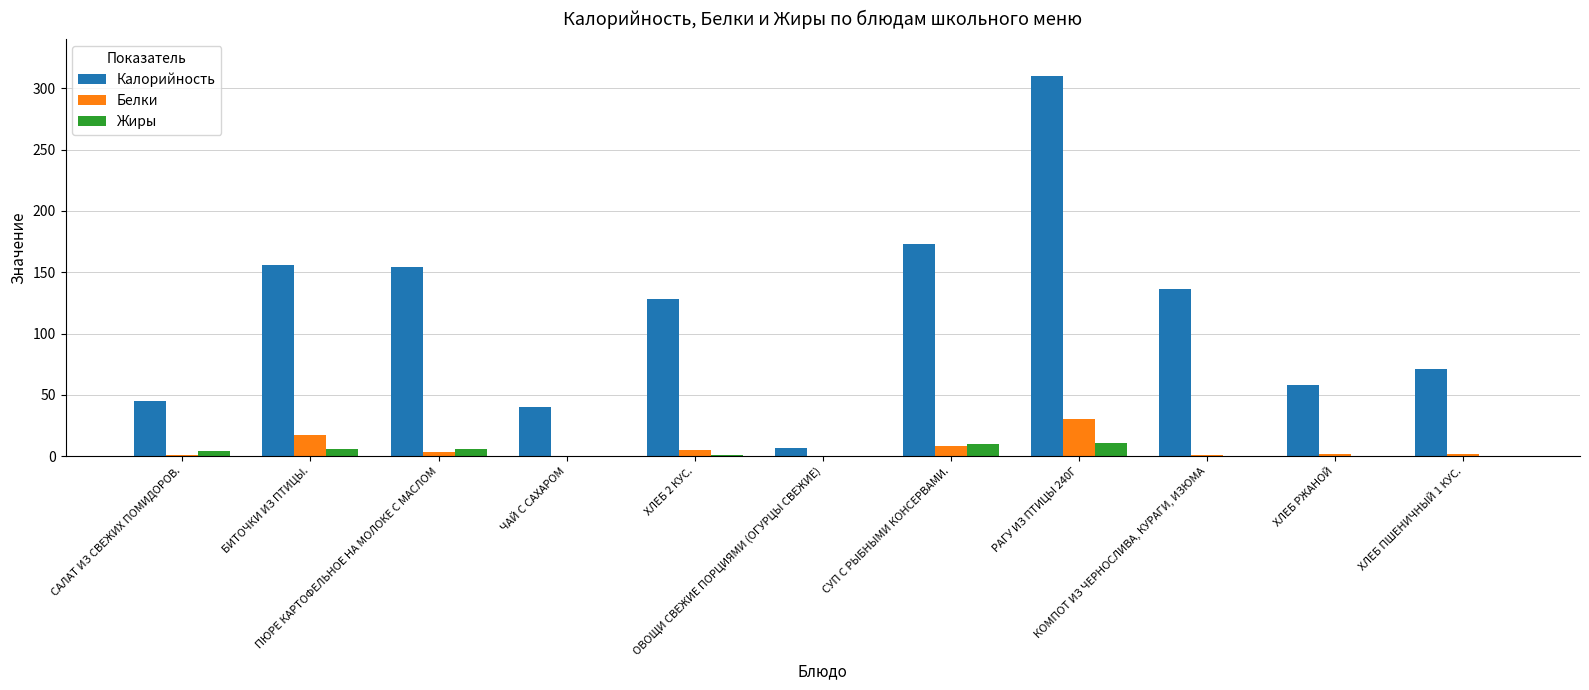

What is the greatest value displayed?

310